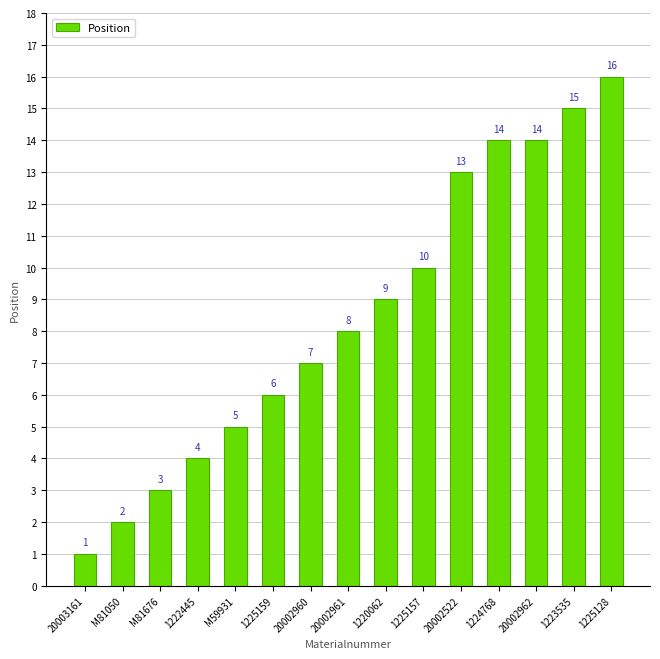

What position from the right is 1223535?

2